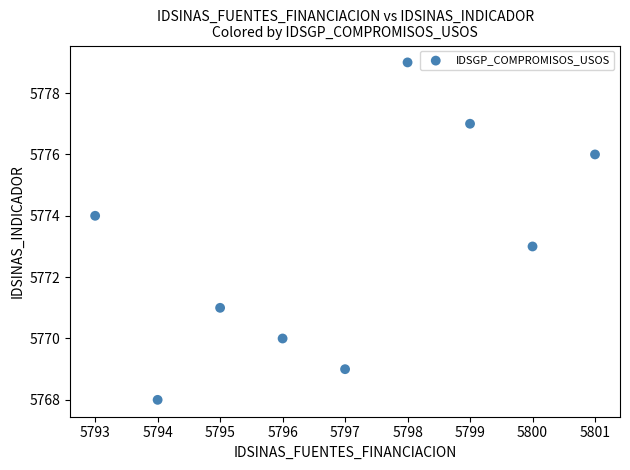

What is the range of Y values (max minus min)?

11